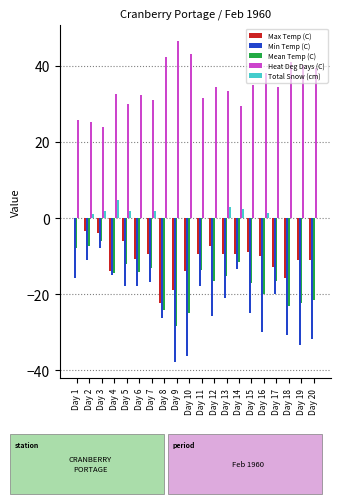

What is the sum of the Min Temp (C) values at Day 14 and Day 9?

-51.1